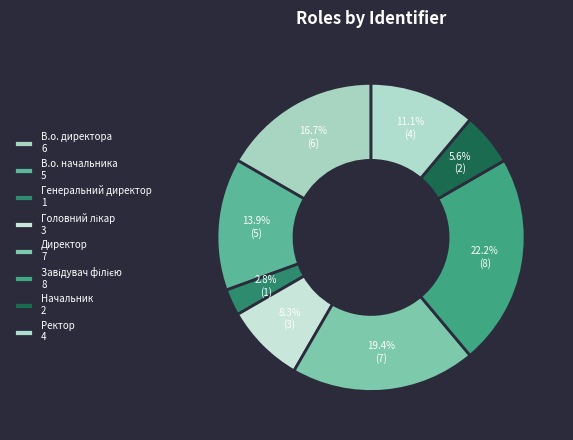

True or false: Завідувач філією accounts for 22% of the total.

True